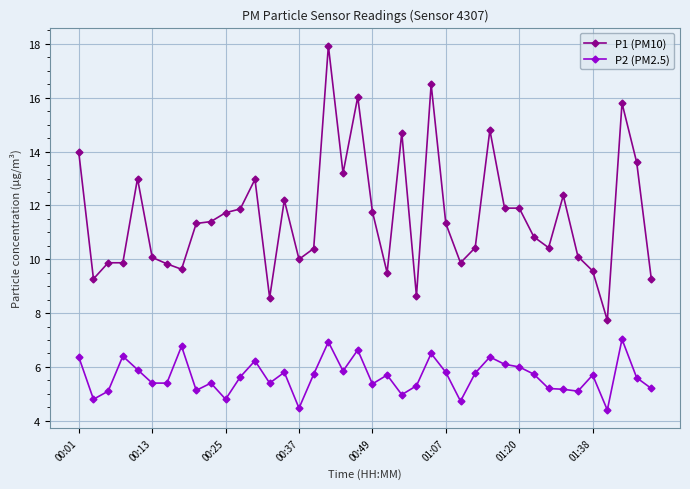

Which series has the largest range (max minus min)?

P1 (PM10)